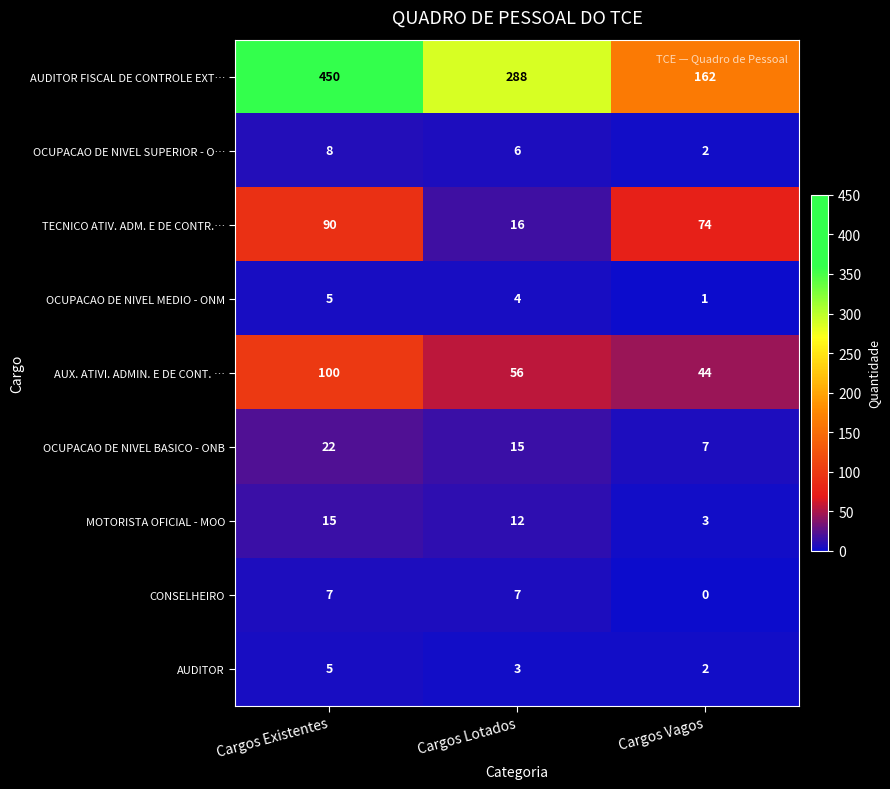

What is the difference between the maximum and second lowest values in the AUX. ATIVI. ADMIN. E DE CONT. … series?

44